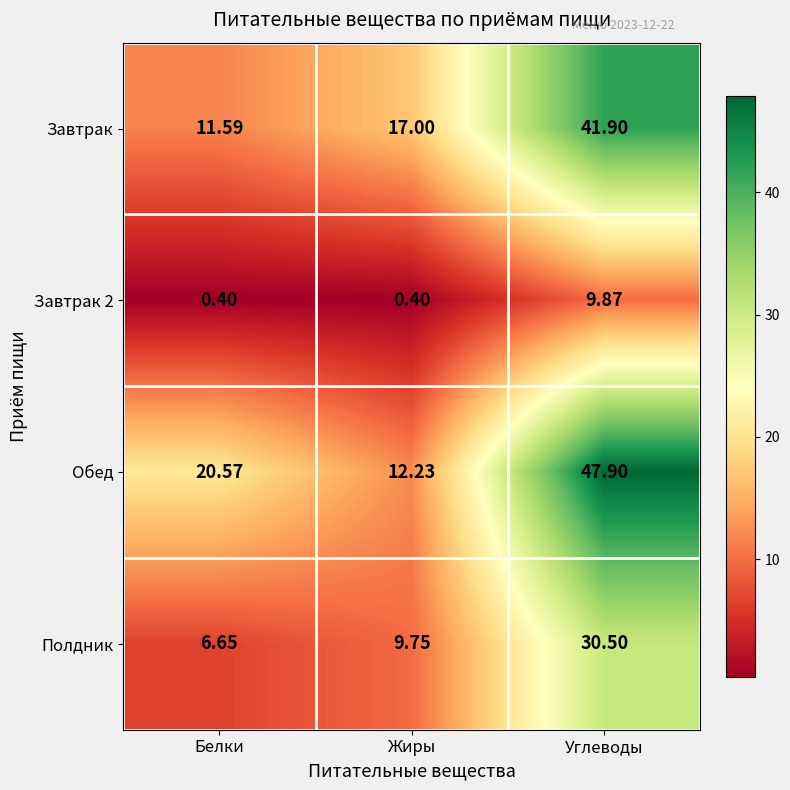

Rank the categories by Обед value from highest to lowest.

Углеводы, Белки, Жиры